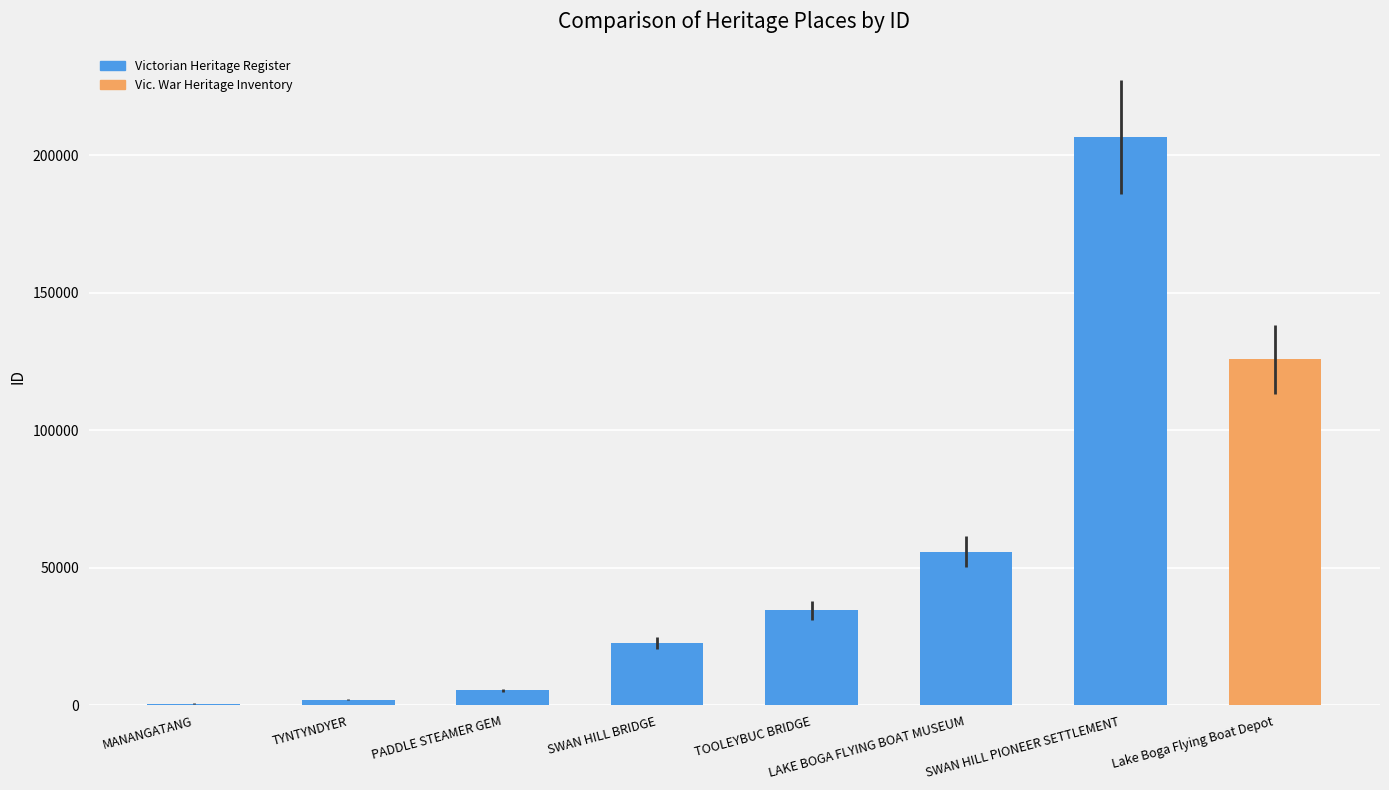

What is the change in value from PADDLE STEAMER GEM to LAKE BOGA FLYING BOAT MUSEUM?

+50449